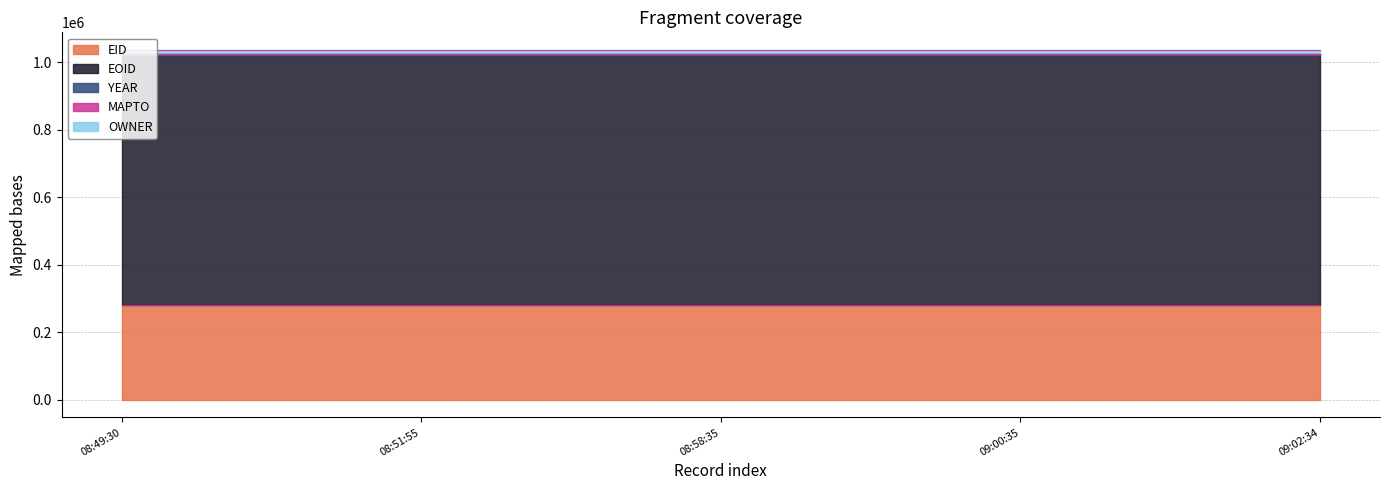

Which category has the lowest value across all series?

2014-08-13T08:49:30